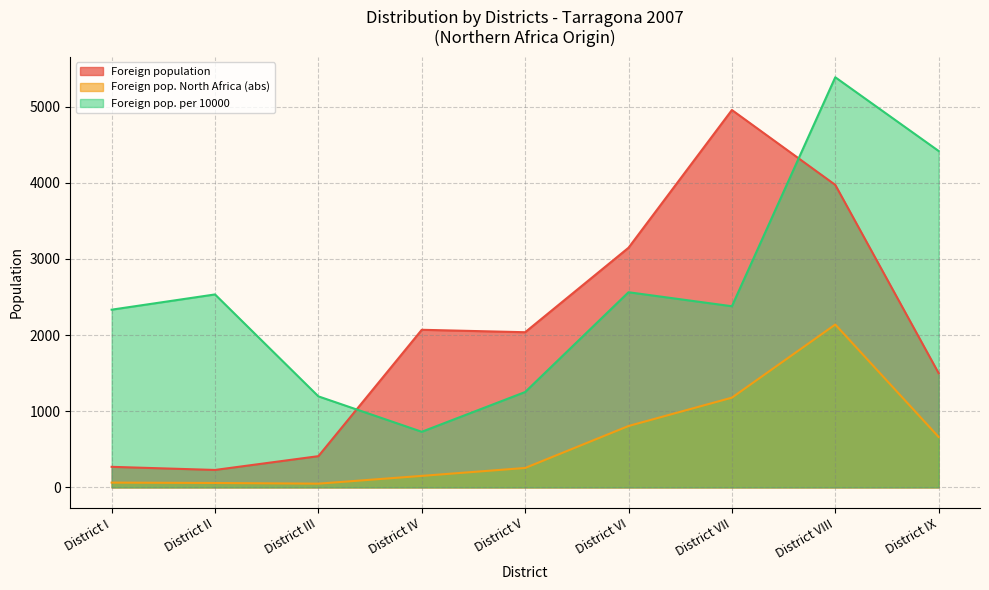

At District VIII, list the series in order from smallest to largest.

Foreign pop. North Africa (abs), Foreign population, Foreign pop. per 10000